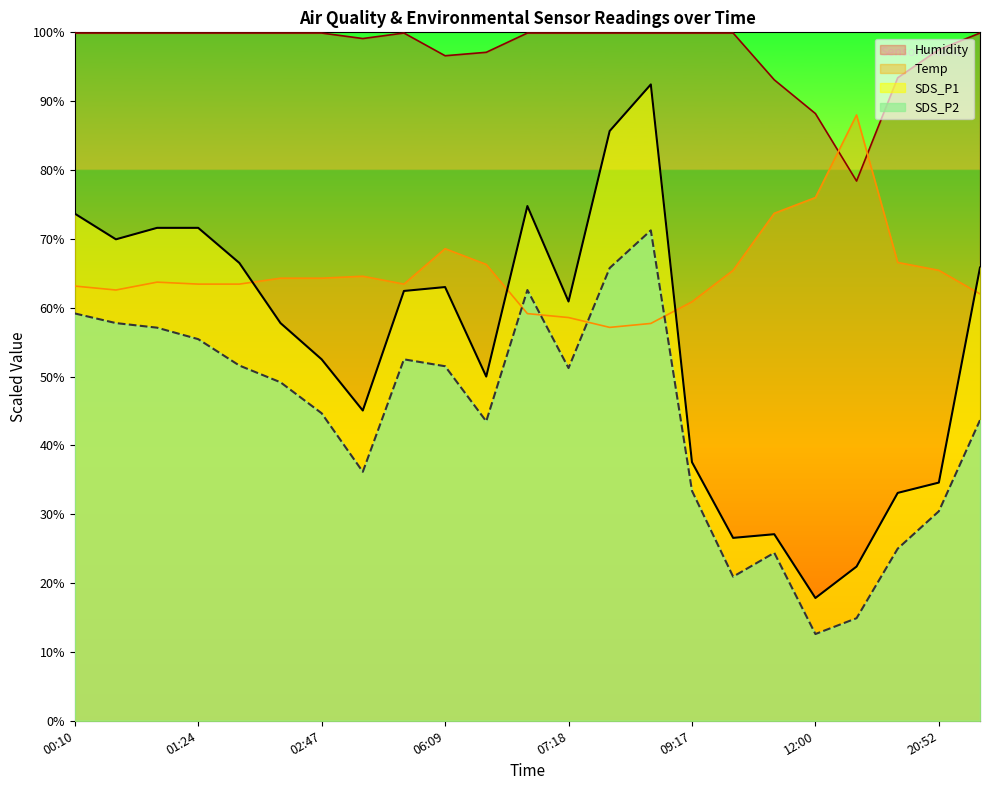

What is the minimum value shown in the chart?

12.6